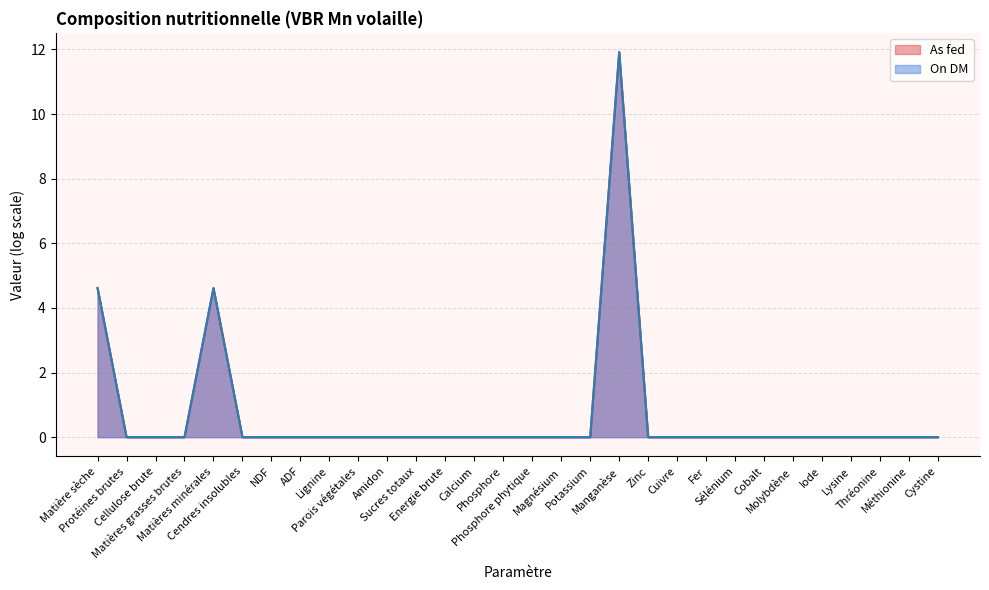

True or false: As fed and On DM intersect in this chart.

False